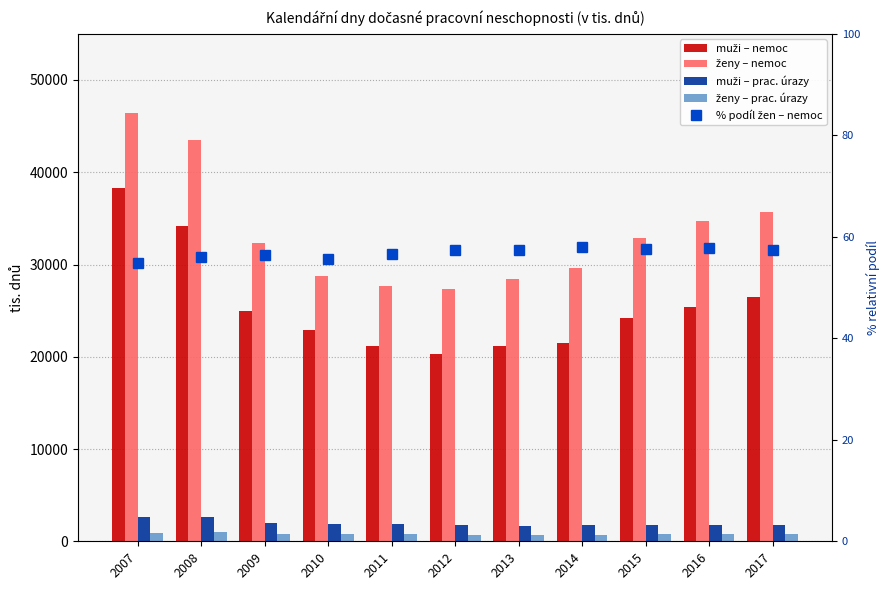

Read the ženy – nemoc value at 2014.

29651.6